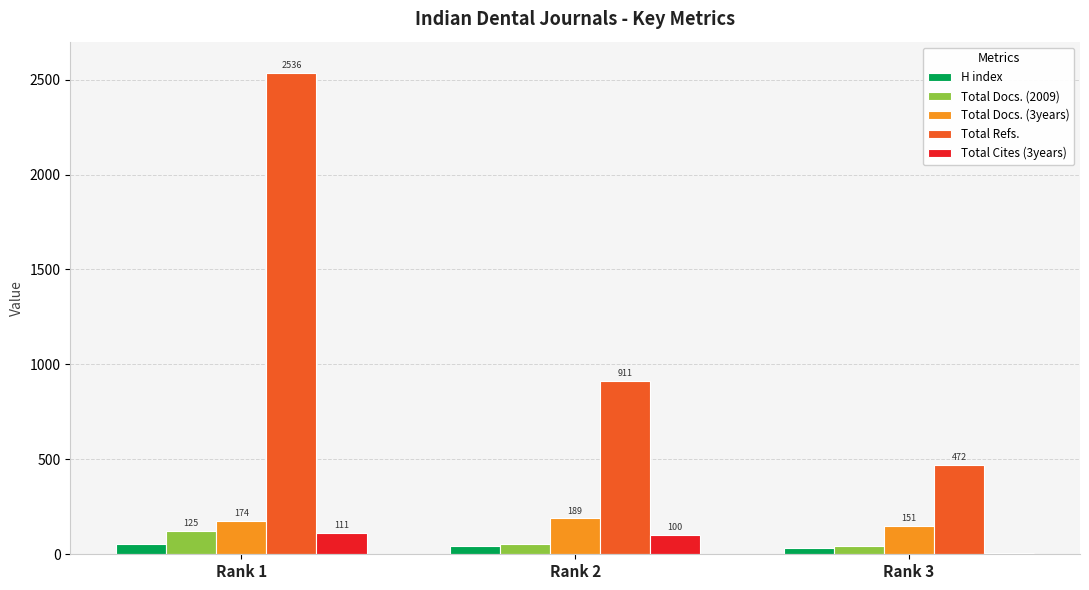

Are the bars grouped side by side (vs. stacked)?

Yes